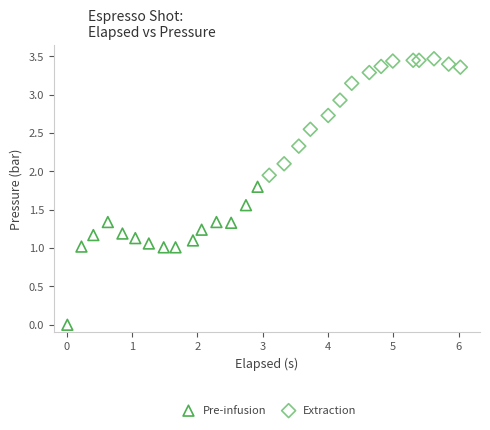

What are all the series names shown in the legend?

Pre-infusion, Extraction